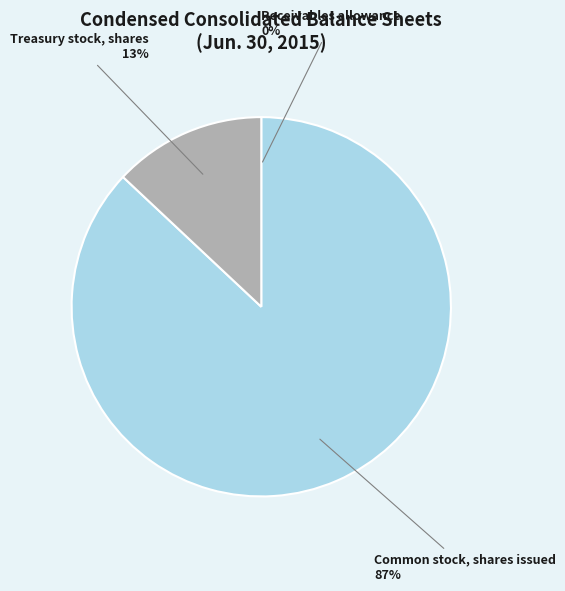

Which slice is the largest?

Common stock, shares issued